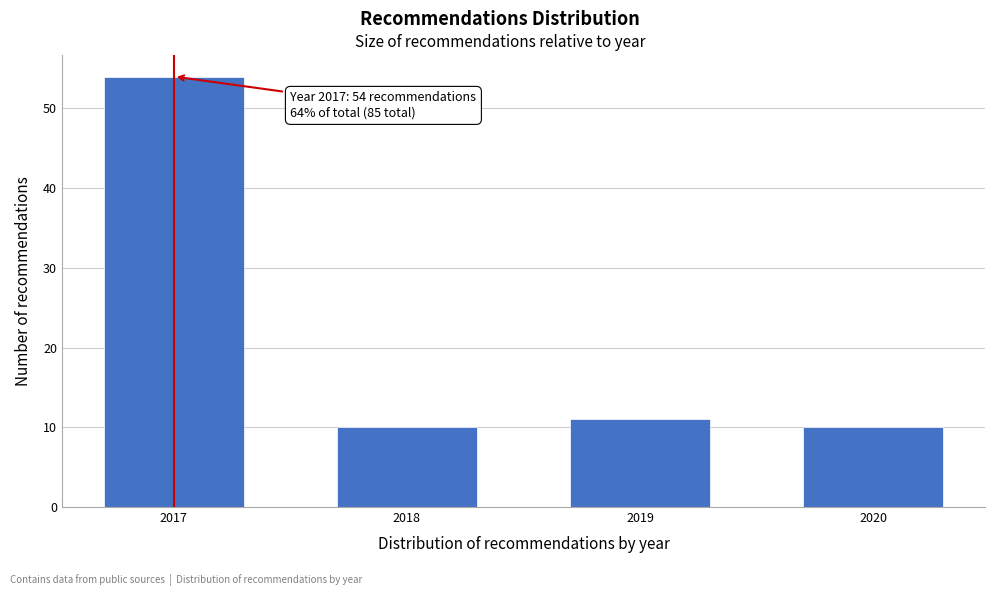

Reading left to right, extract all data points from this chart.

54	10	11	10